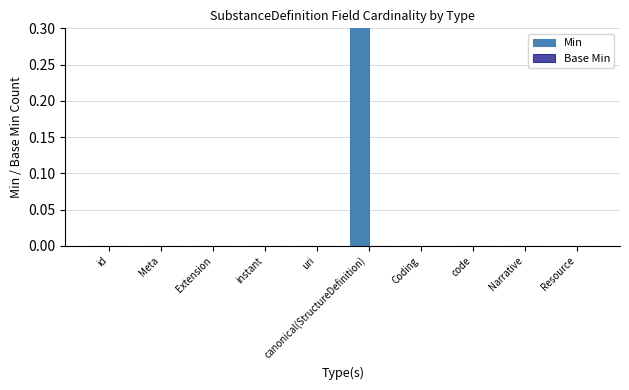

Is the value of Min at Resource greater than the value of Base Min at canonical(StructureDefinition)?

No